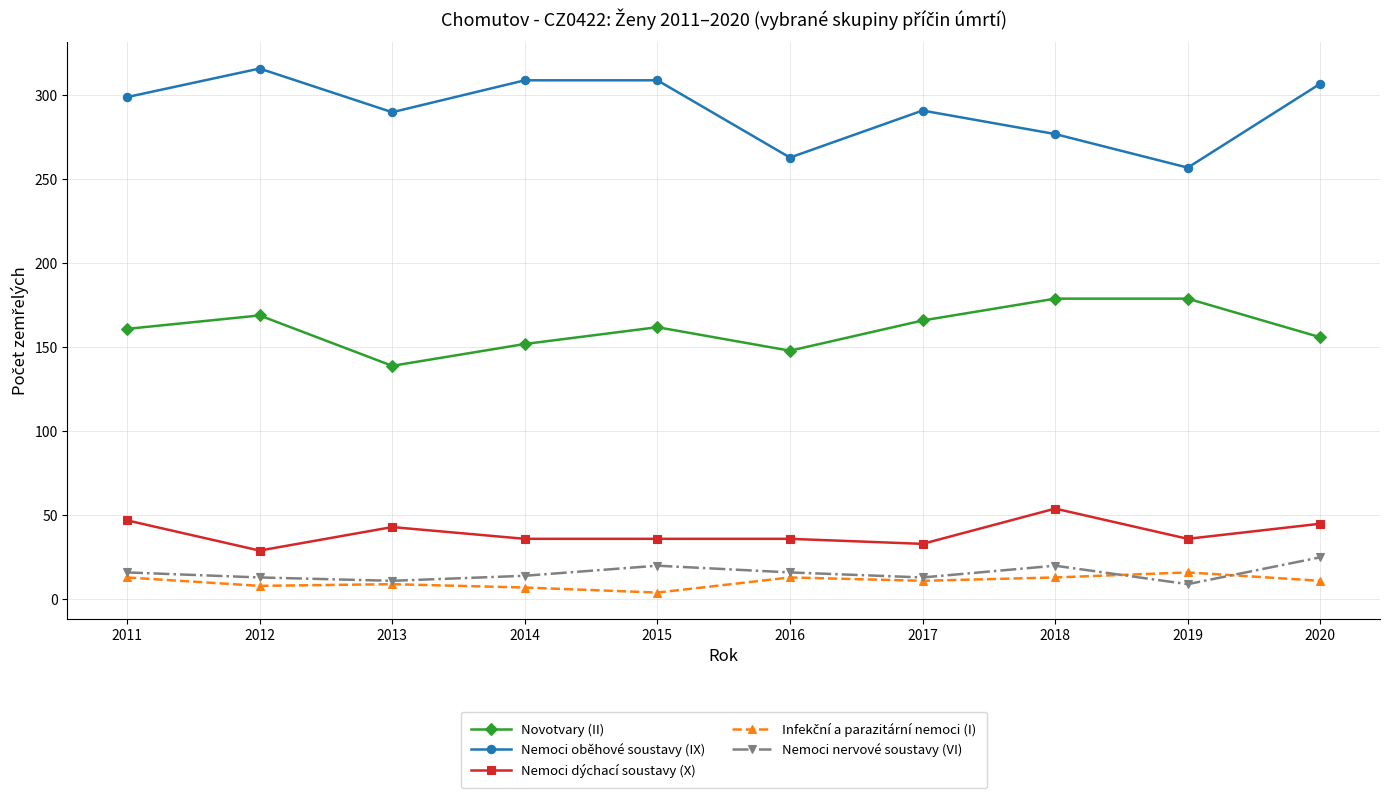

At how many categories does at least one series exceed 112?

10